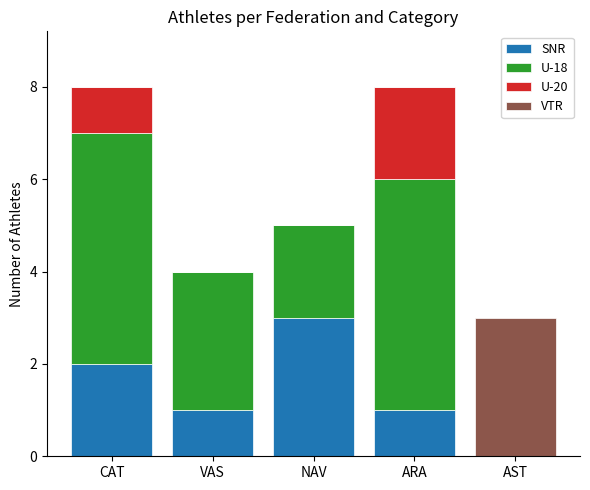

What is the total value across all series at NAV?

5